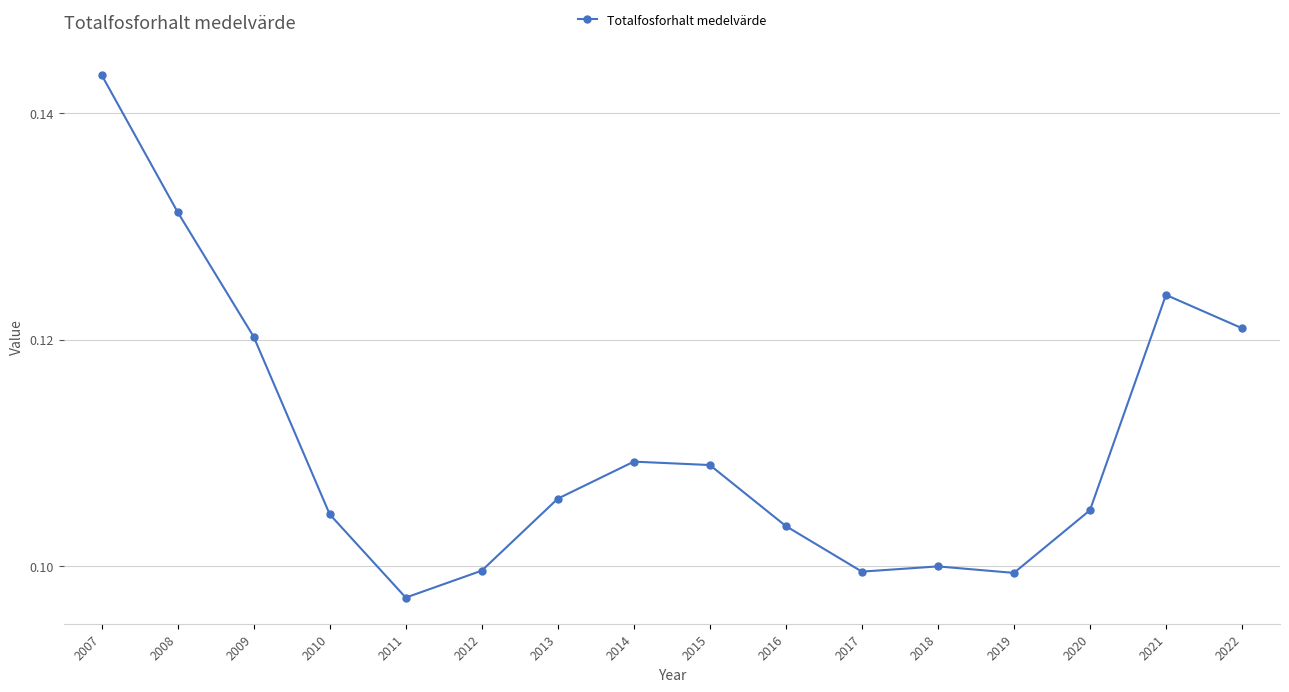

What is the sum of all values?

1.8